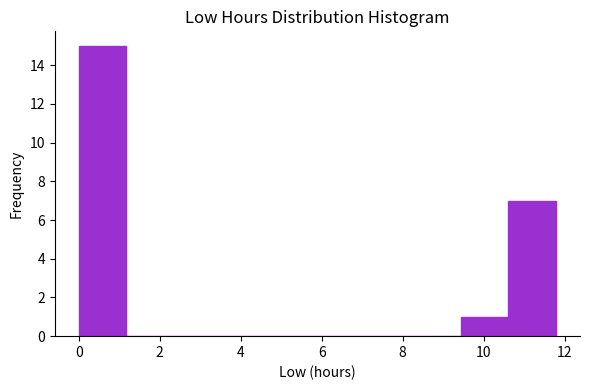

How tall is the bar that spans 10.6 to 11.8 on the x-axis? Neither the bar edges nor the heights are printed on the chart, so give them approximately, as read against the axes.

7